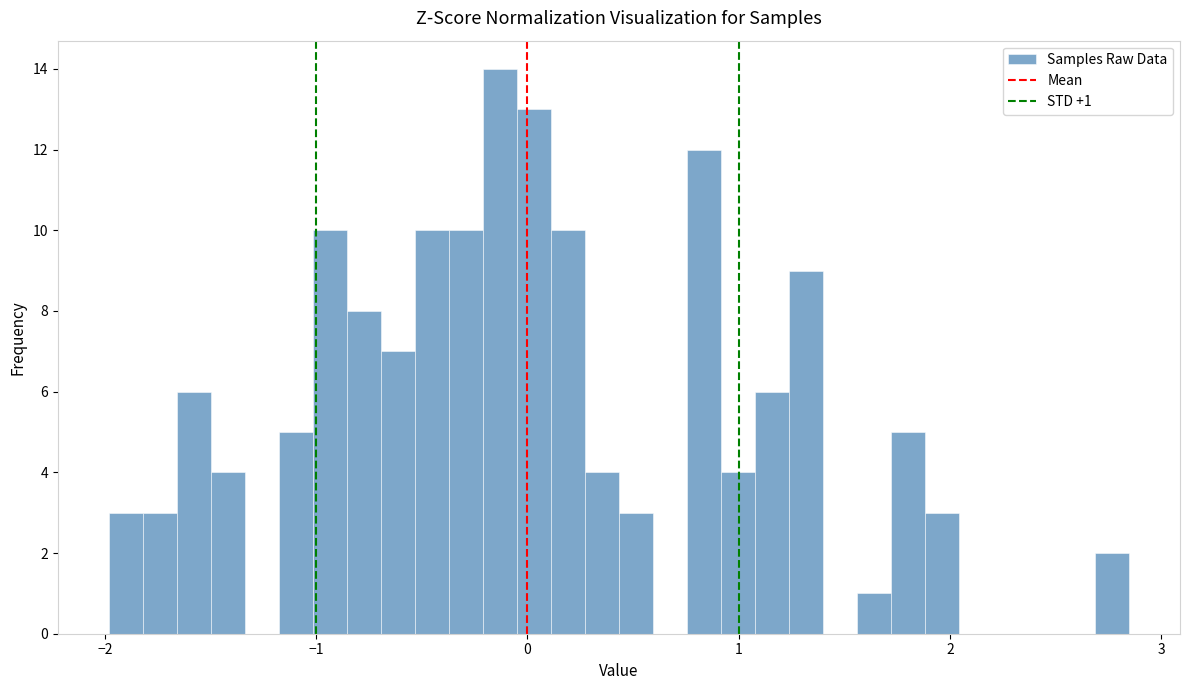

Around what value on the x-axis is the tallest bar? Give the approximate position of its centre, as read against the axis.

-0.1